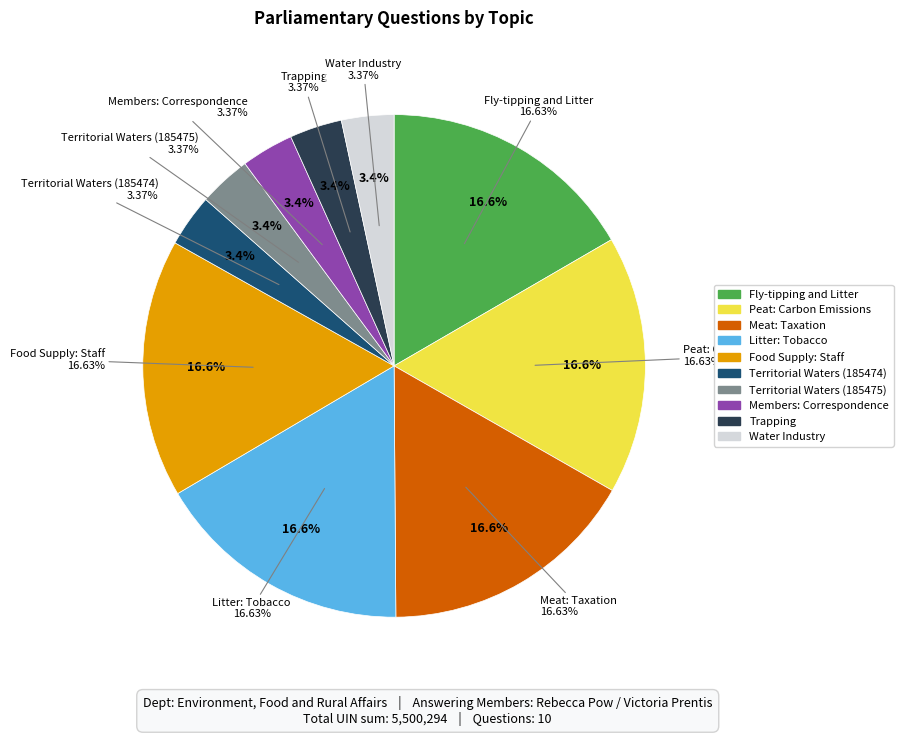

Is Trapping the majority of the pie?

No